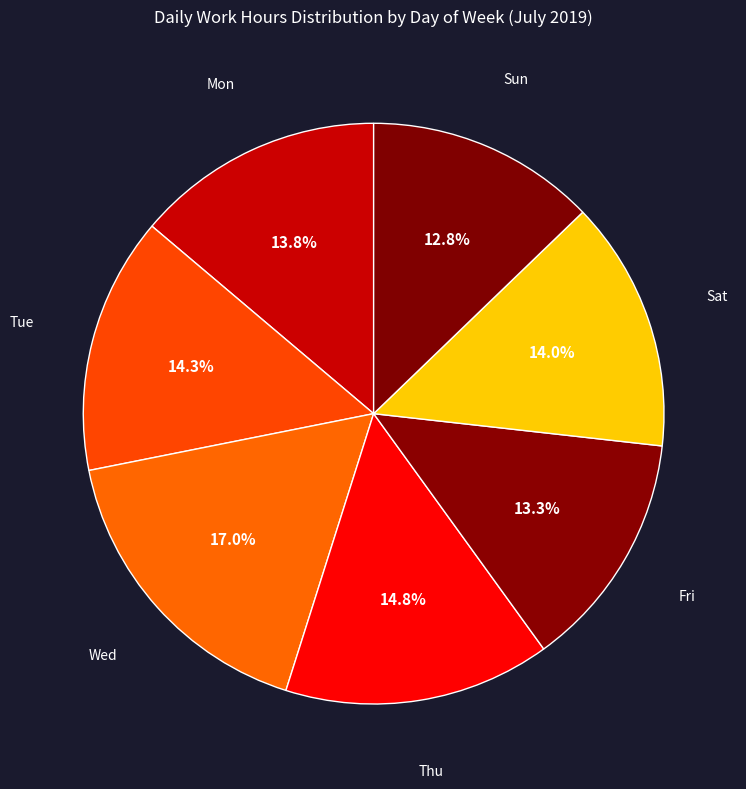

Count the number of slices in the pie.

7